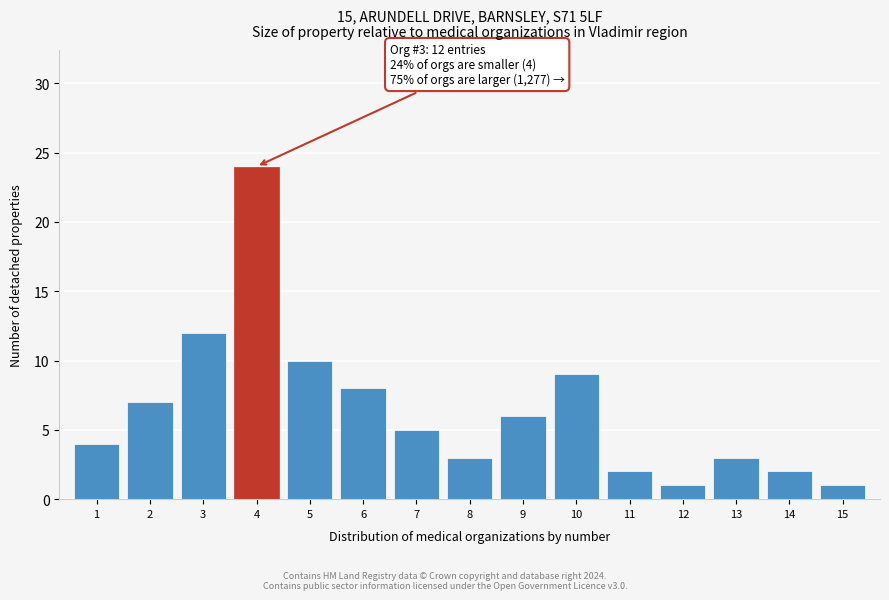

Reading right to left, what are all the values shown in this chart?

1	2	3	1	2	9	6	3	5	8	10	24	12	7	4